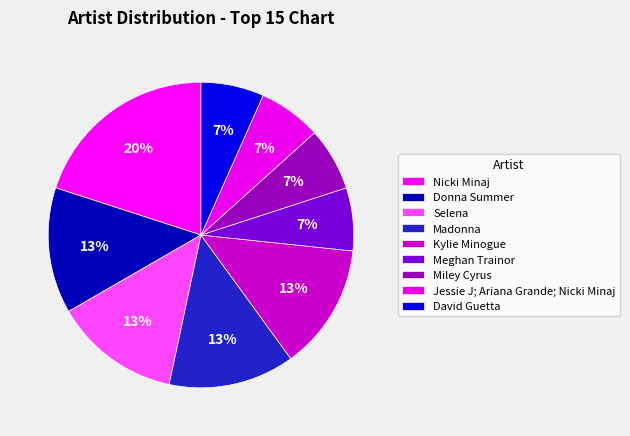

What is the smallest slice in the pie chart?

Meghan Trainor